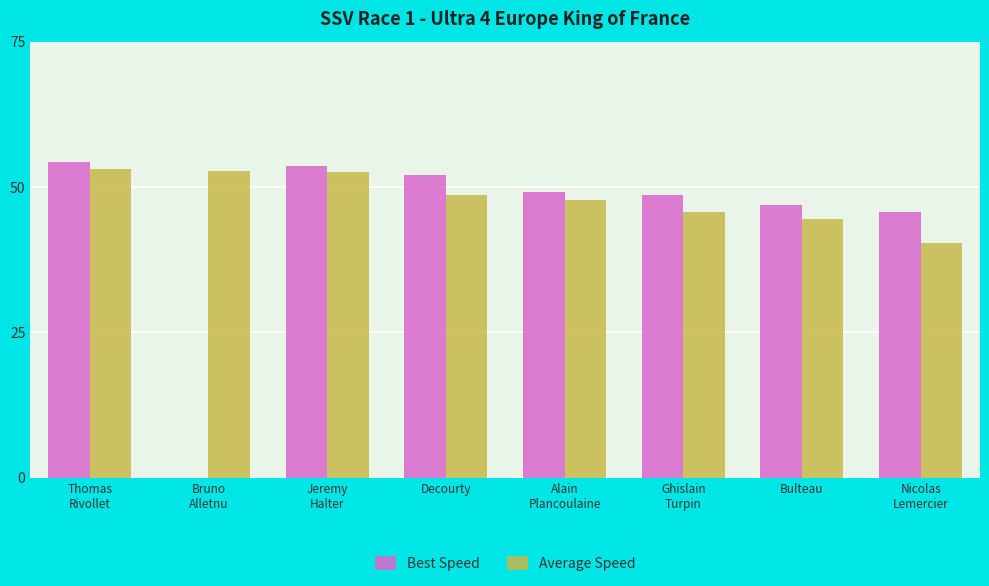

Count the number of categories in the chart.

8